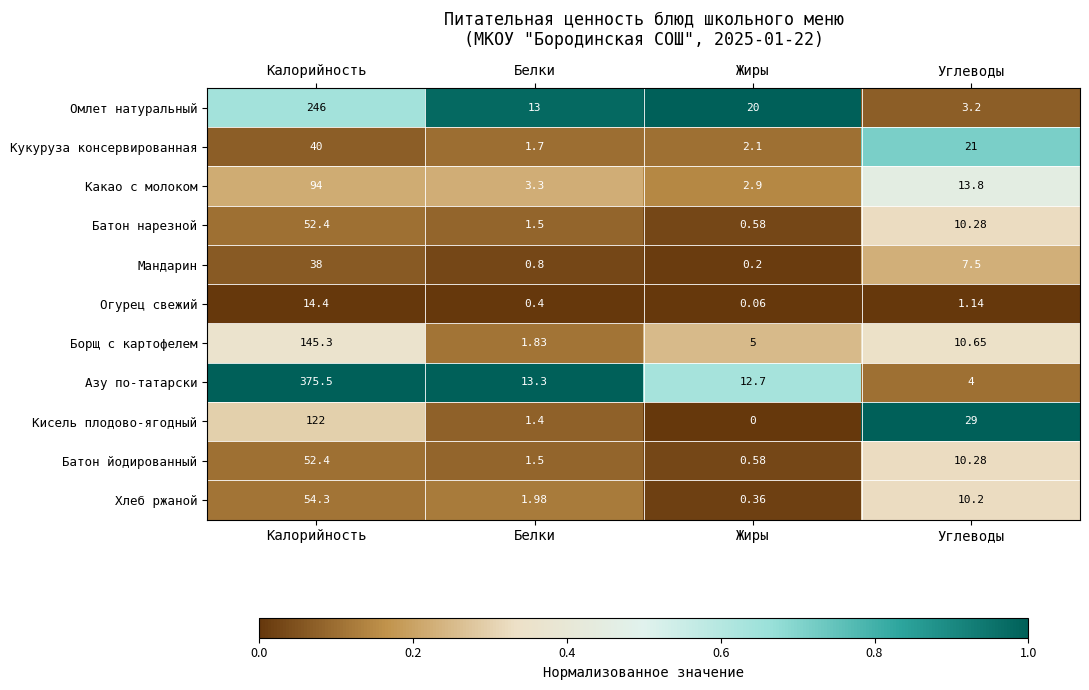

Rank the categories by Мандарин value from highest to lowest.

Калорийность, Углеводы, Белки, Жиры